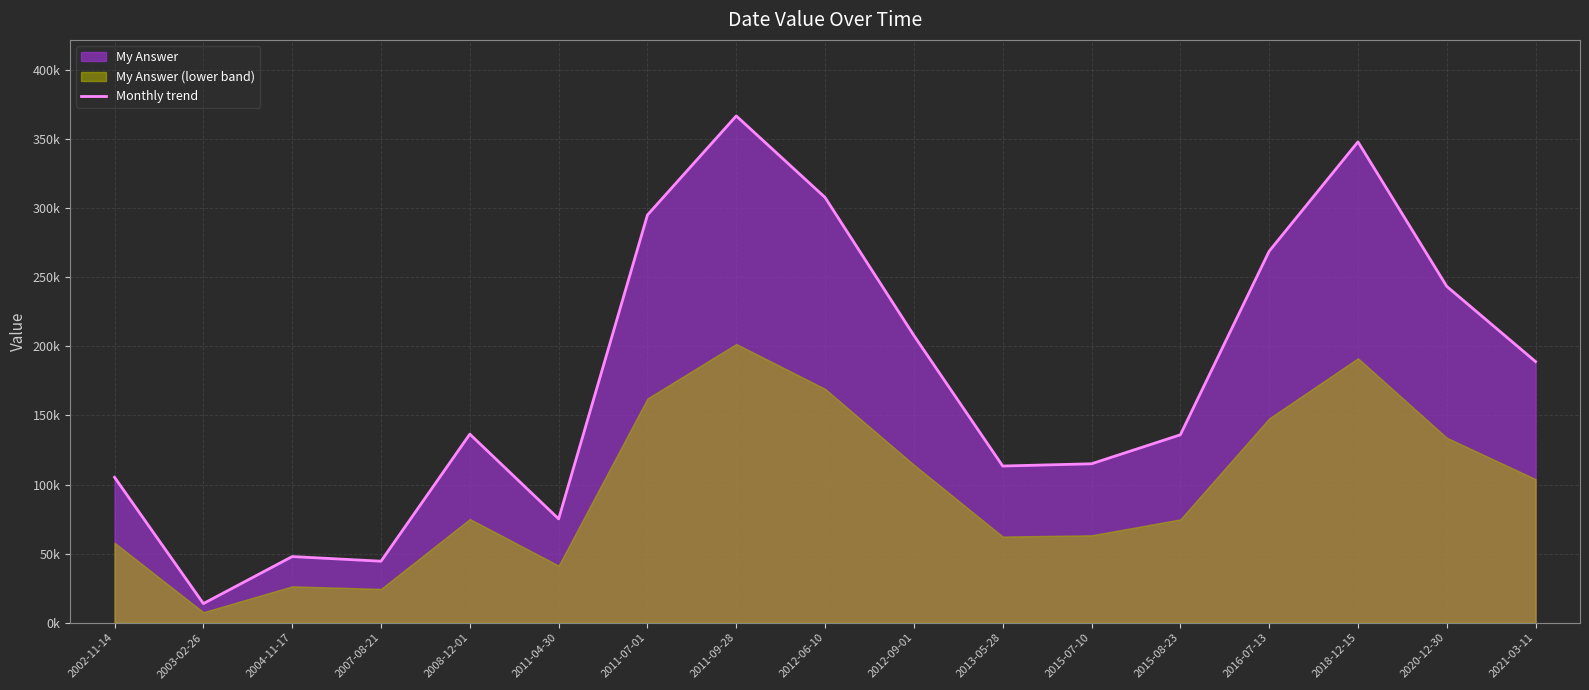

What position from the right is 2011-07-01?

11